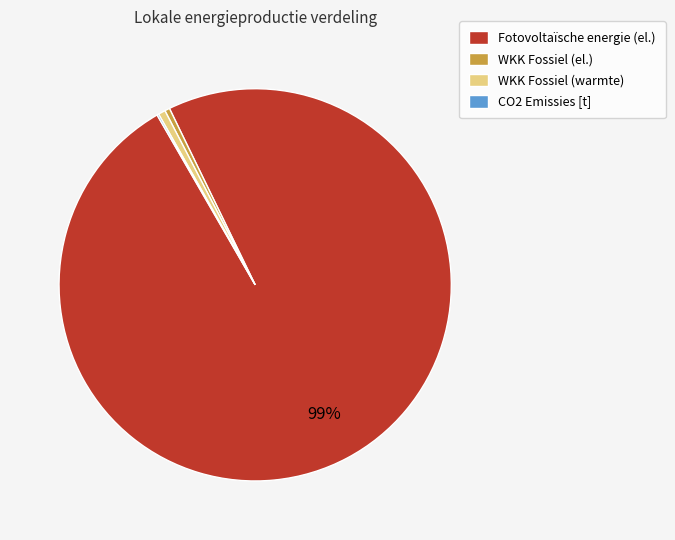

What is the largest slice in the pie chart?

Fotovoltaïsche energie (el.)